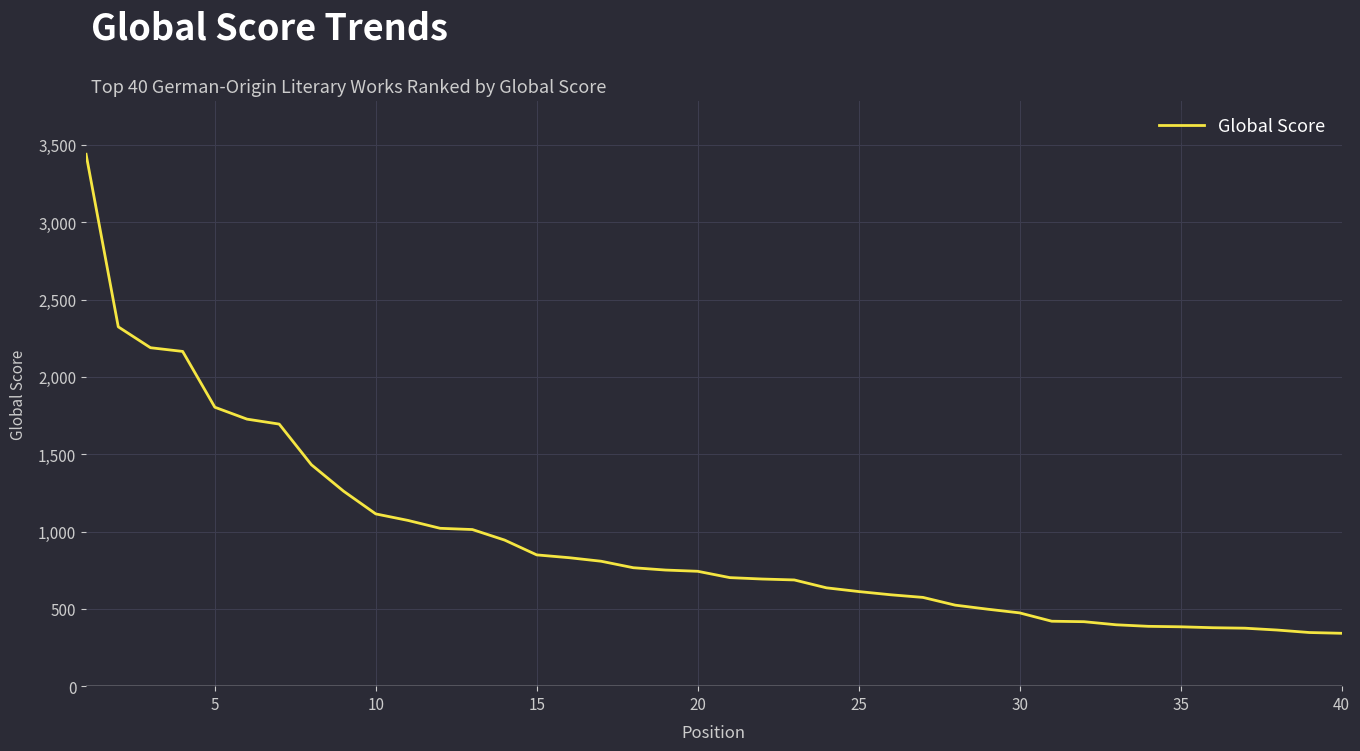

What is the maximum value shown in the chart?

3440